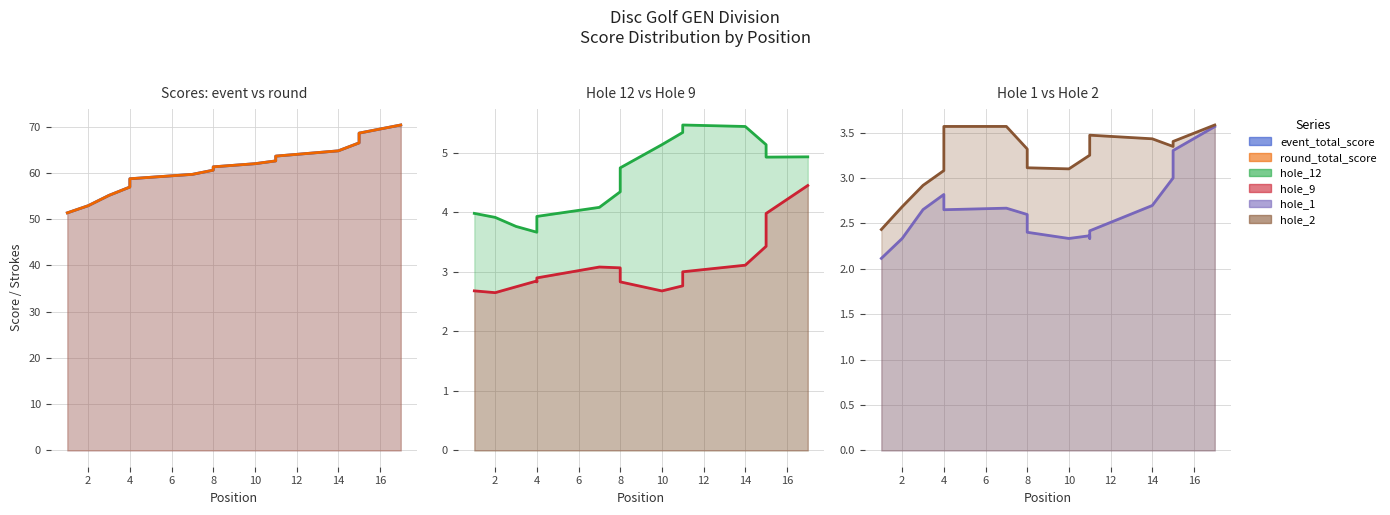

What is the value of the hole_2 point at the 2nd from the left?

2.7